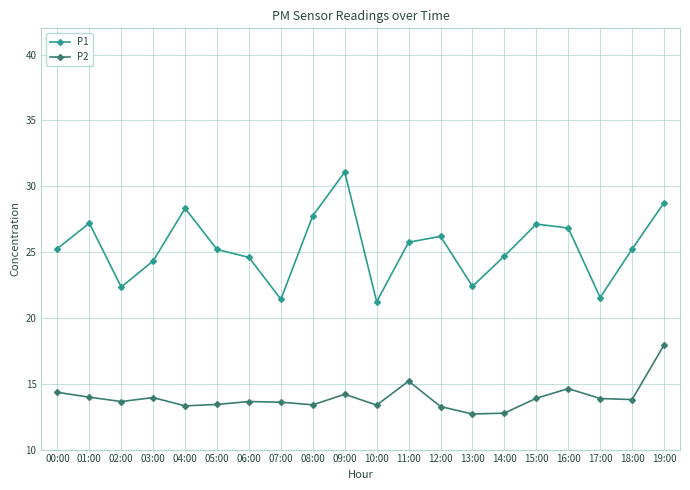

The value of P1 at 06:00 is 35.6. True or false?

False